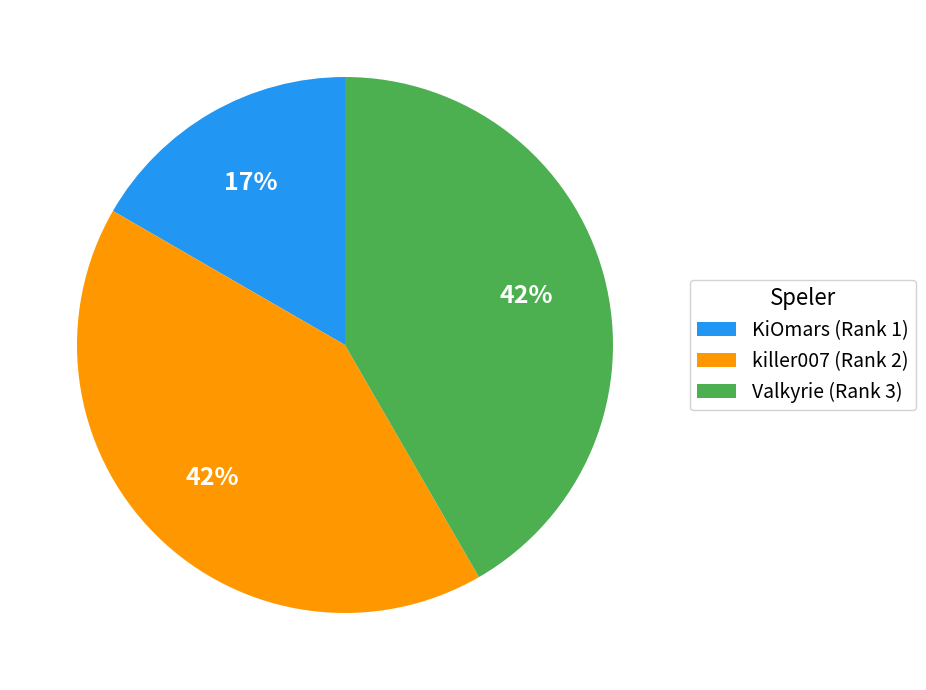

To the nearest percent, what percentage of the pie is killer007 (Rank 2)?

42%